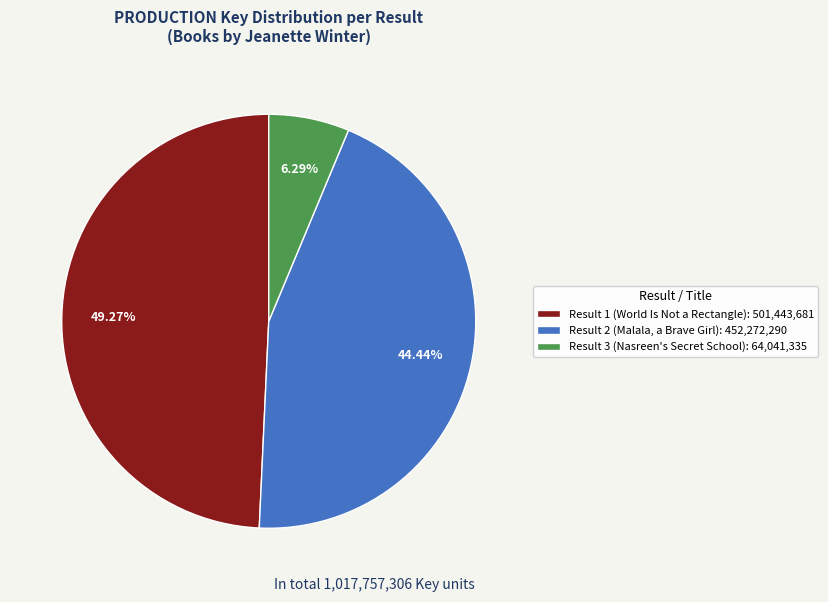

Which has a higher value, Result 3 (Nasreen's Secret School) or Result 1 (World Is Not a Rectangle)?

Result 1 (World Is Not a Rectangle)